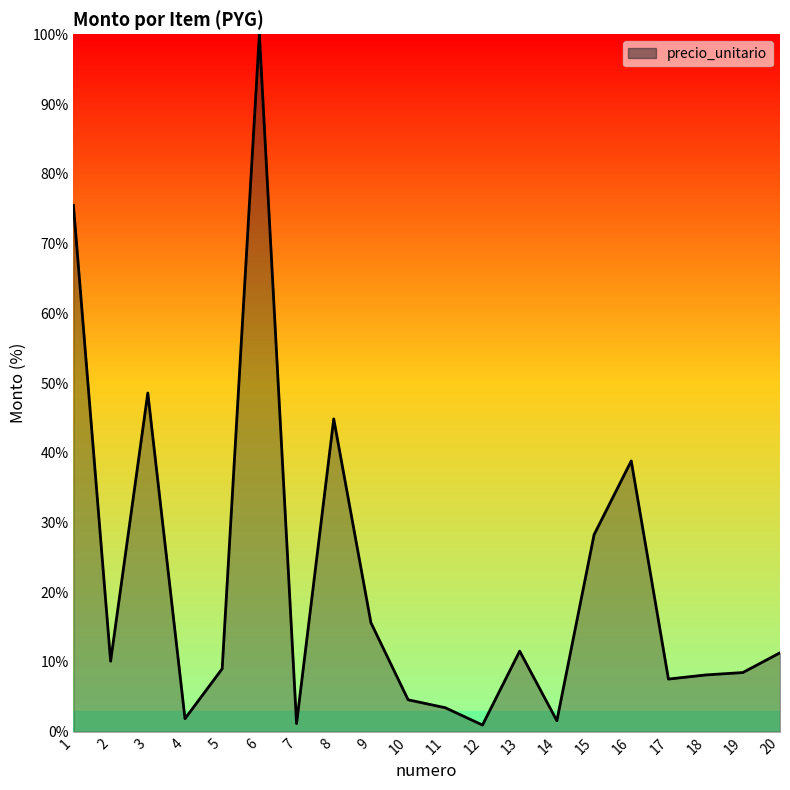

What is the maximum value shown in the chart?

100.0